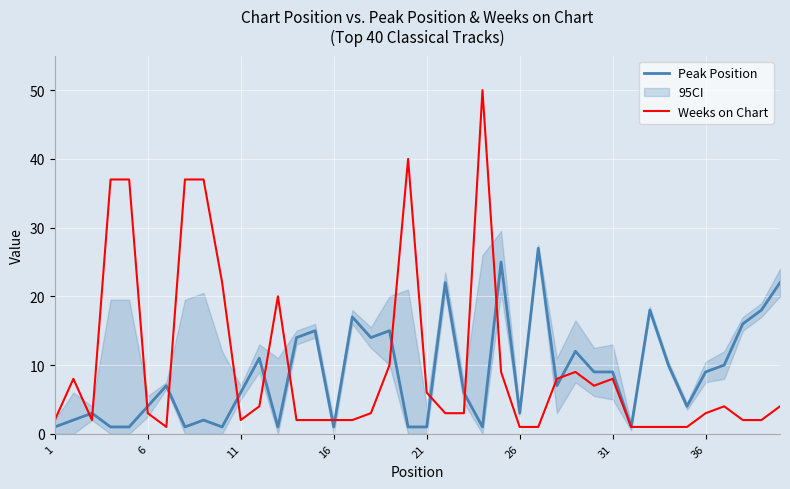

Reading left to right, what are all the values shown in this chart?

Peak Position: 1	2	3	1	1	4	7	1	2	1	6	11	1	14	15	1	17	14	15	1	1	22	6	1	25	3	27	7	12	9	9	1	18	10	4	9	10	16	18	22
Weeks on Chart: 2	8	2	37	37	3	1	37	37	22	2	4	20	2	2	2	2	3	10	40	6	3	3	50	9	1	1	8	9	7	8	1	1	1	1	3	4	2	2	4